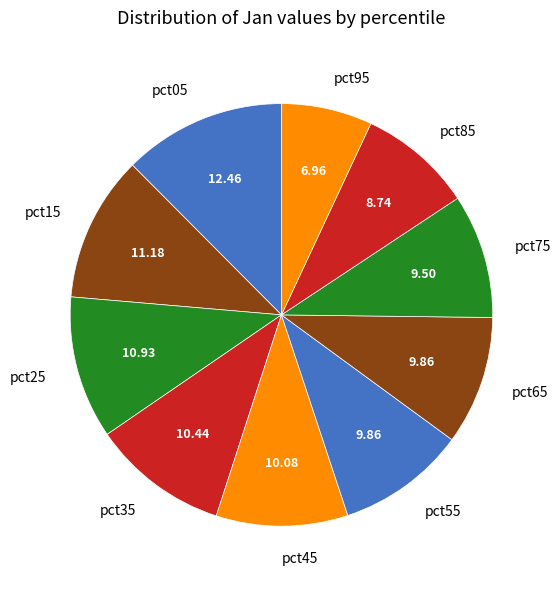

How many segments does this pie chart have?

10